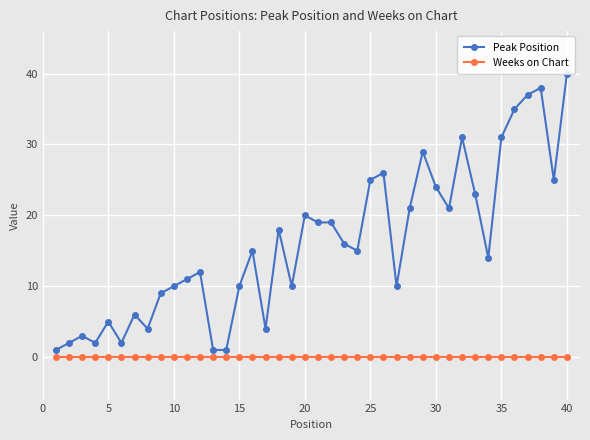

What are all the series names shown in the legend?

Peak Position, Weeks on Chart